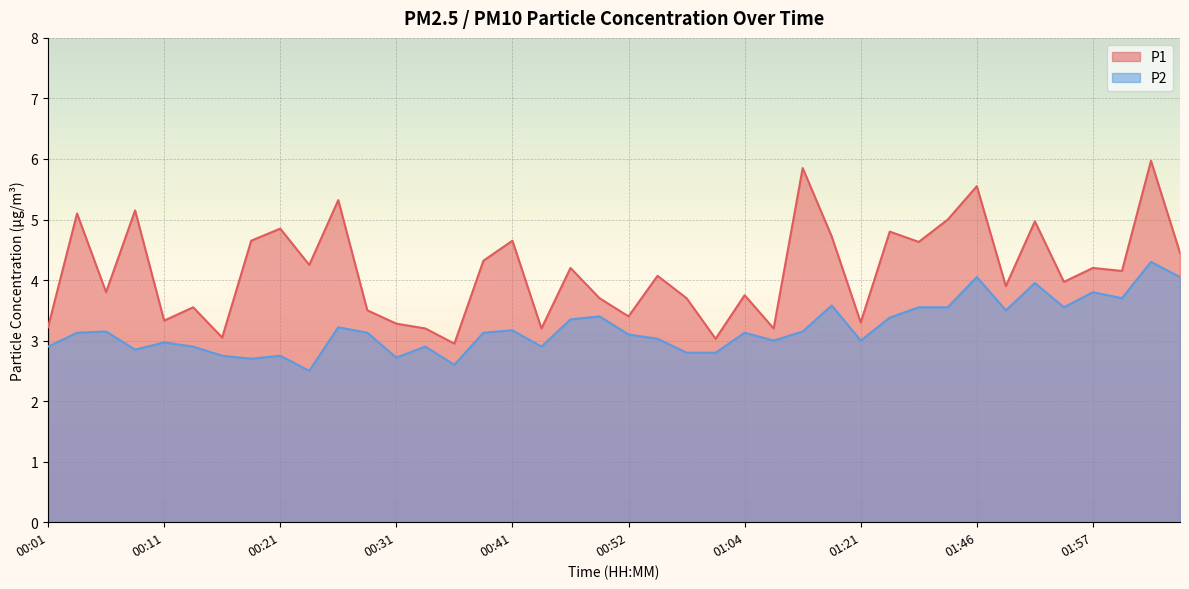

True or false: P2 and P1 cross at least once.

False